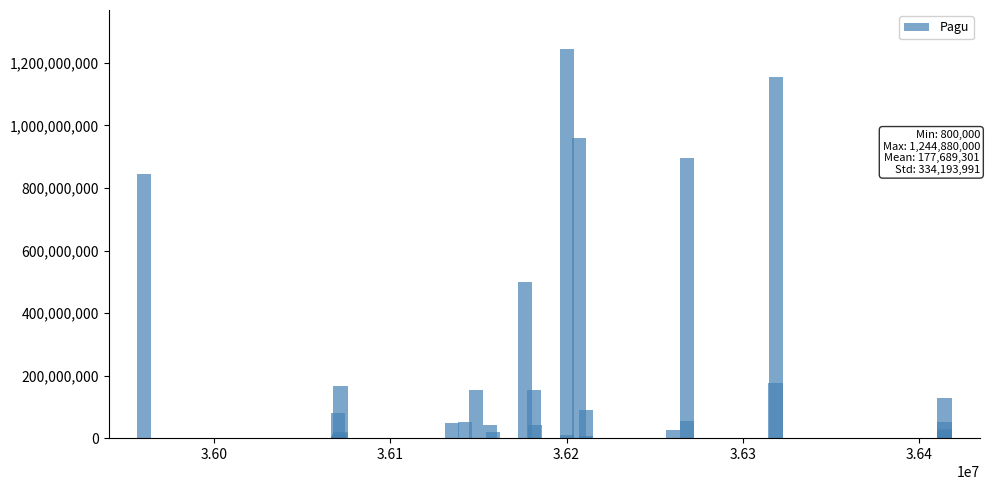

What is the sum of all values?

7107572031